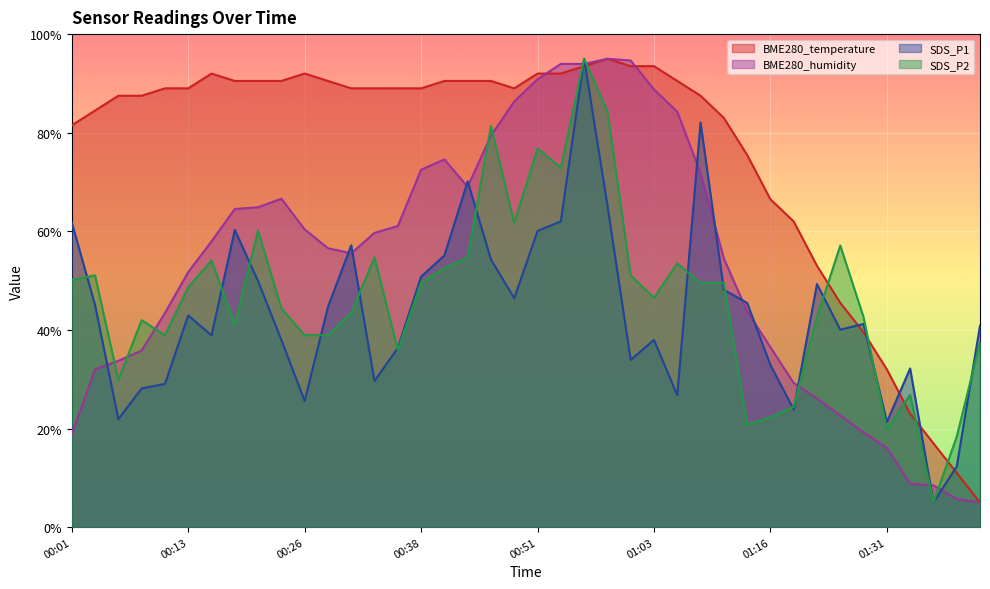

Where is the first local maximum for BME280_humidity?

00:23